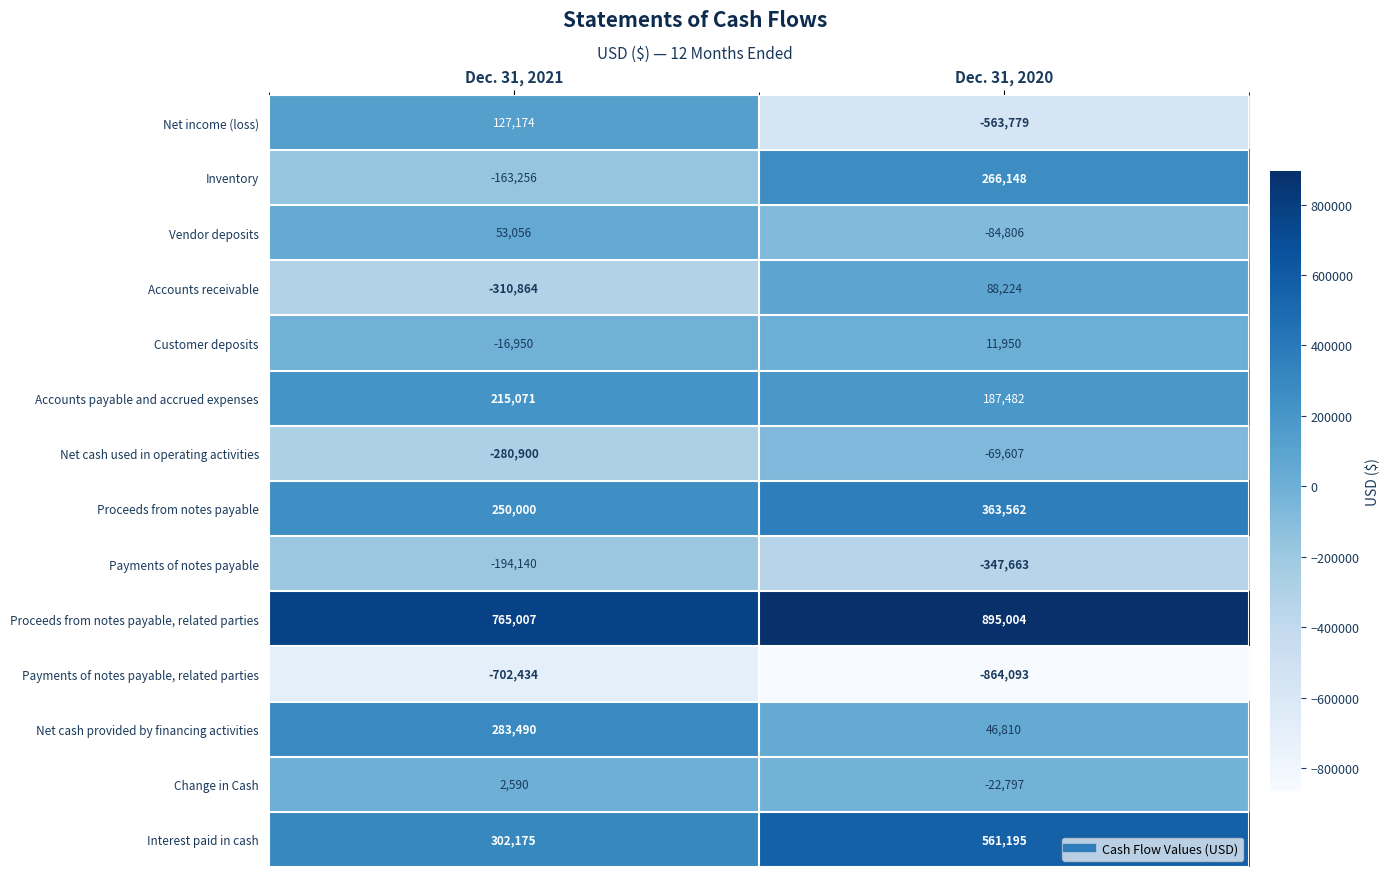

What is the average value of the Inventory series?

51446